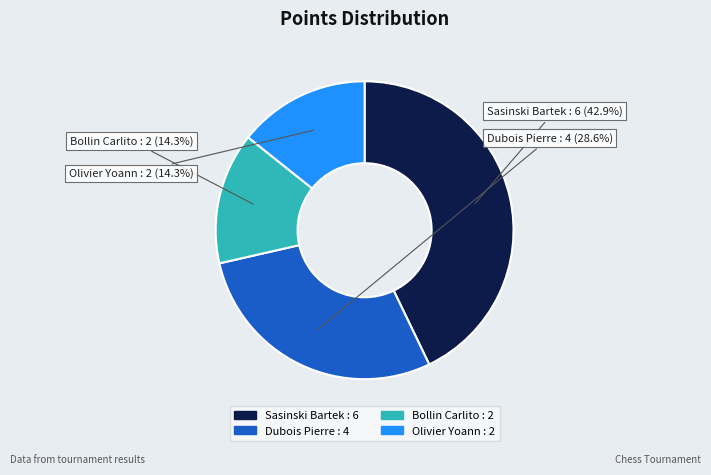

Which slice is the largest?

Sasinski Bartek